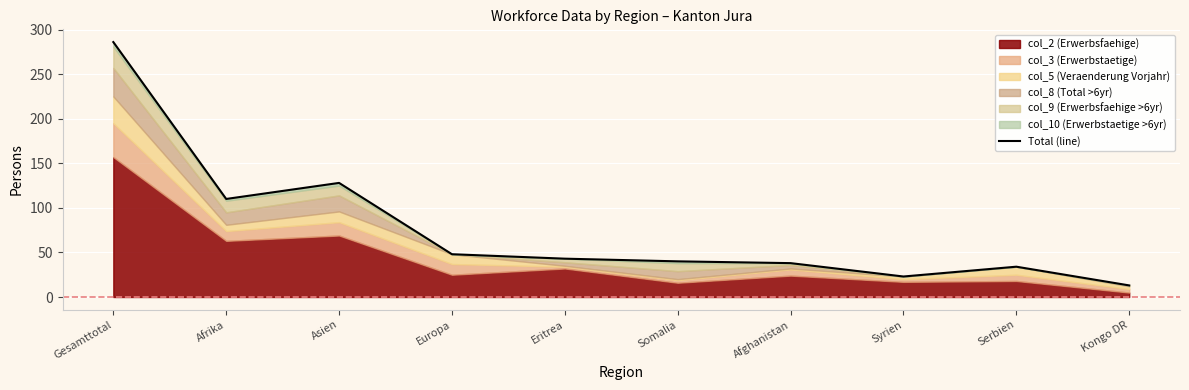

What is the change in value from Asien to Serbien?

-94